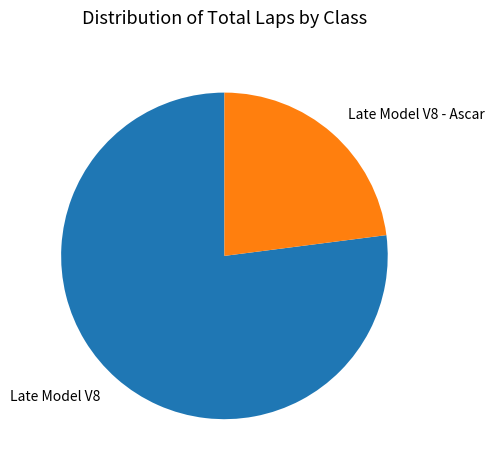

What is the ratio of the value at Late Model V8 to the value at Late Model V8 - Ascar?

3.4